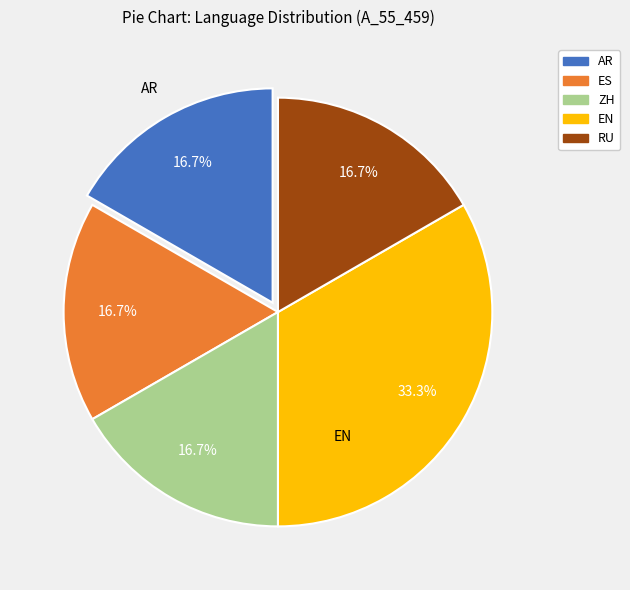

To the nearest percent, what is the difference between the largest and smallest slice percentages?

17%